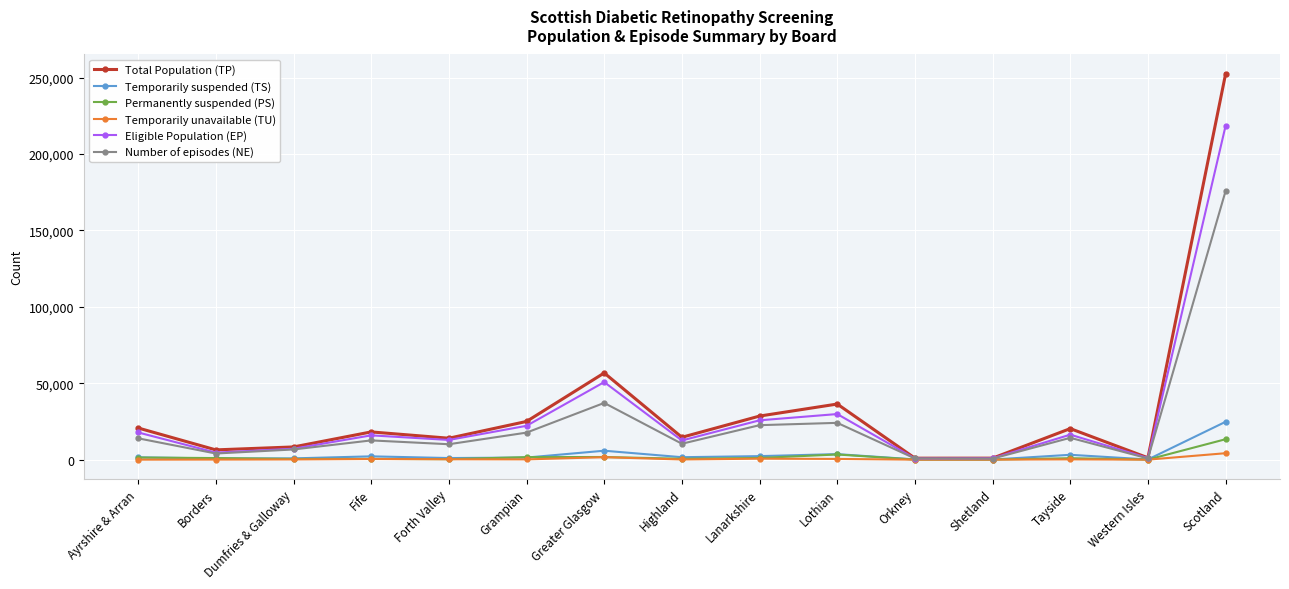

Is the value of Permanently suspended (PS) at Greater Glasgow greater than the value of Total Population (TP) at Highland?

No